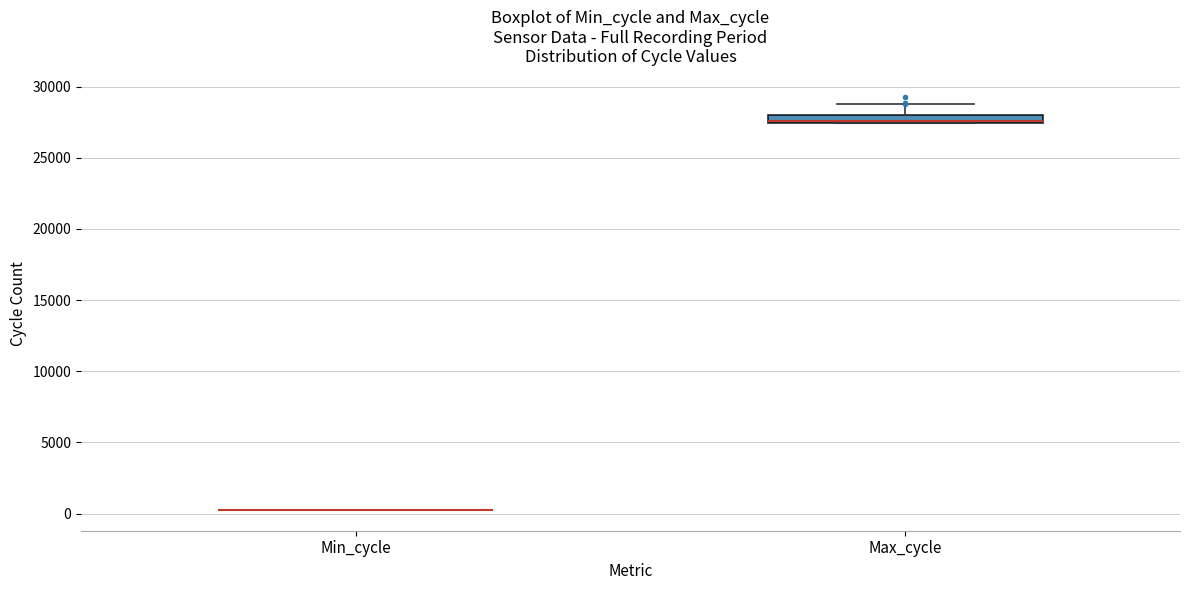

Which box is the tallest, from its lower edge to its upper edge?

Max_cycle